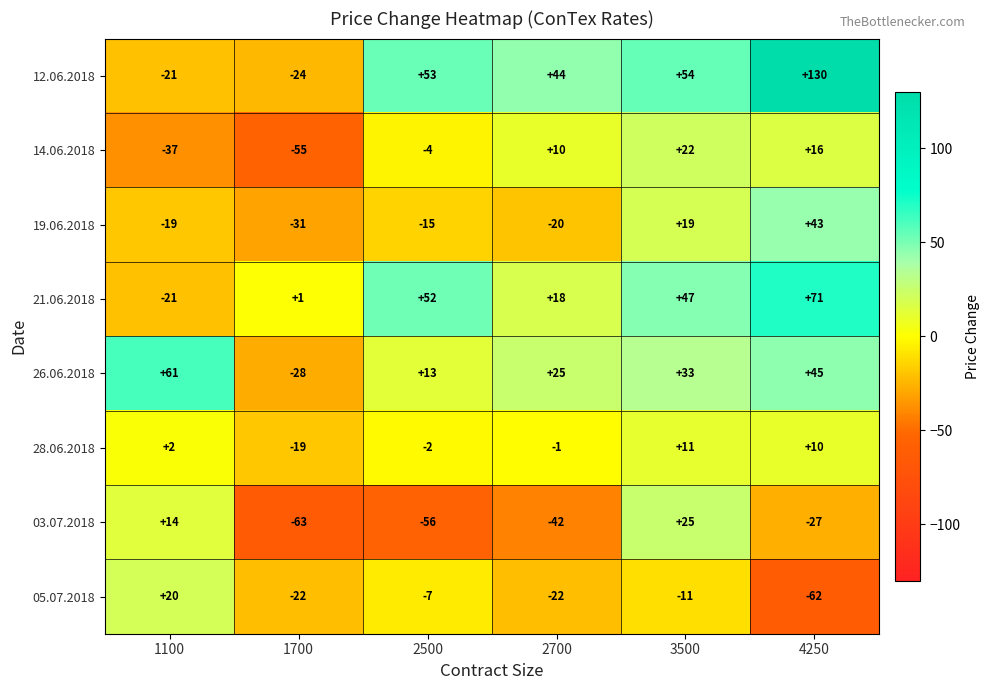

At how many categories does at least one series exceed 74?

1